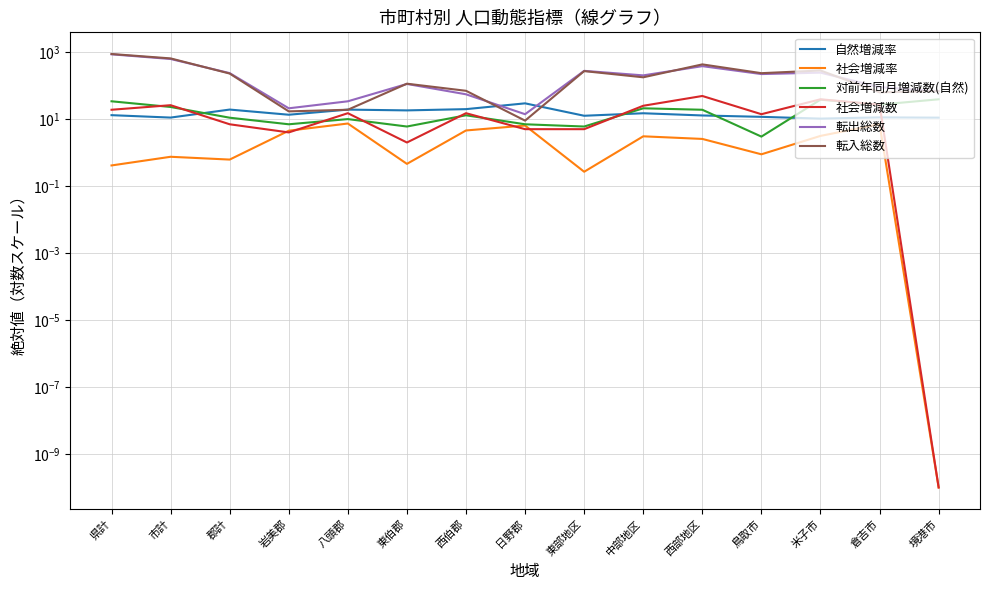

The 社会増減数 series shows 39.0 at 米子市. True or false?

True